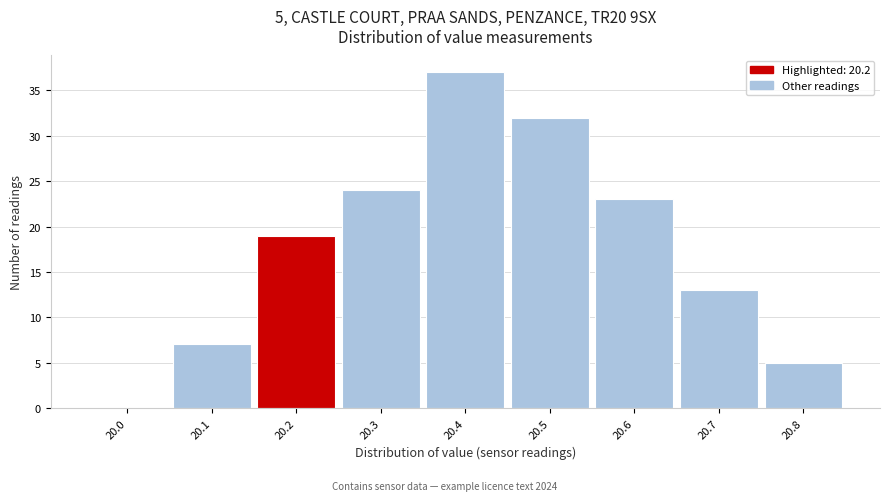

Which range on the x-axis has the tallest bar?

20.35 to 20.45